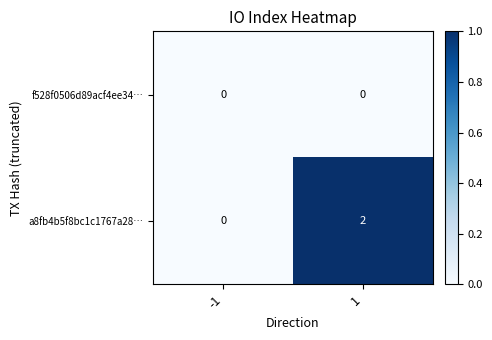

How many categories are shown in the chart?

2